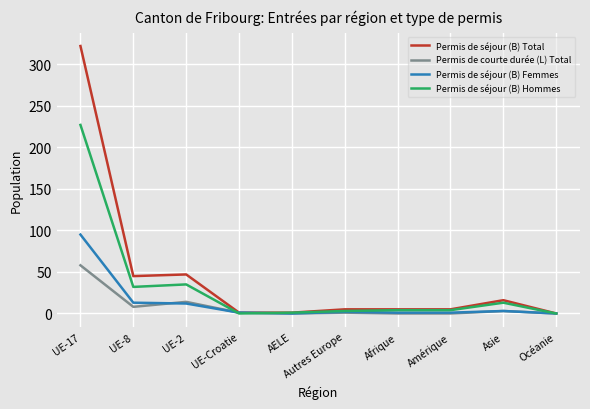

What is the average value of the Permis de séjour (B) Hommes series?

32